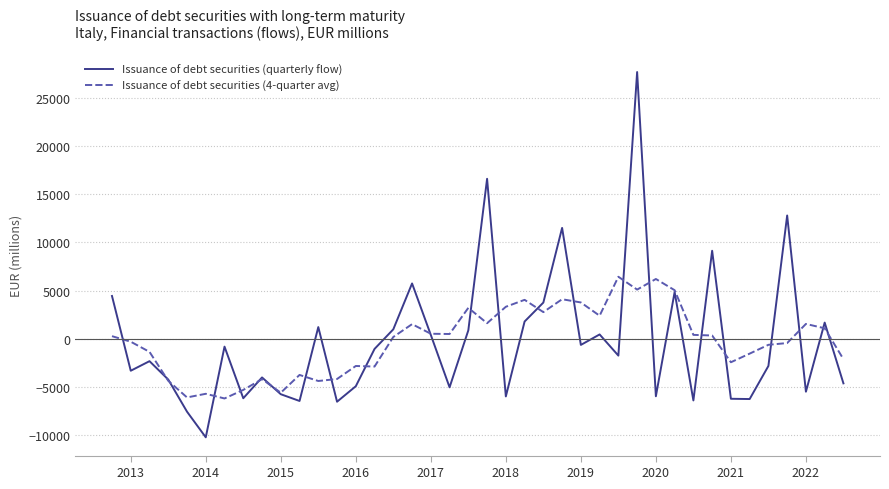

List the series in order of their peak value, lowest first.

Issuance of debt securities (4-quarter avg), Issuance of debt securities (quarterly flow)